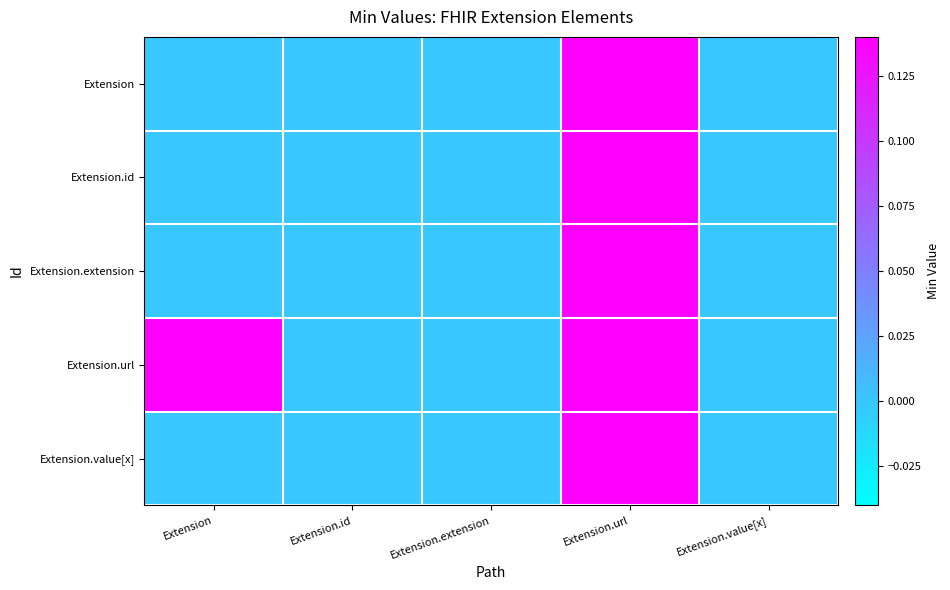

Reading left to right, extract all data points from this chart.

Extension: Extension=0	Extension.id=0	Extension.extension=0	Extension.url=1	Extension.value[x]=0
Extension.id: Extension=0	Extension.id=0	Extension.extension=0	Extension.url=1	Extension.value[x]=0
Extension.extension: Extension=0	Extension.id=0	Extension.extension=0	Extension.url=1	Extension.value[x]=0
Extension.url: Extension=1	Extension.id=0	Extension.extension=0	Extension.url=1	Extension.value[x]=0
Extension.value[x]: Extension=0	Extension.id=0	Extension.extension=0	Extension.url=1	Extension.value[x]=0